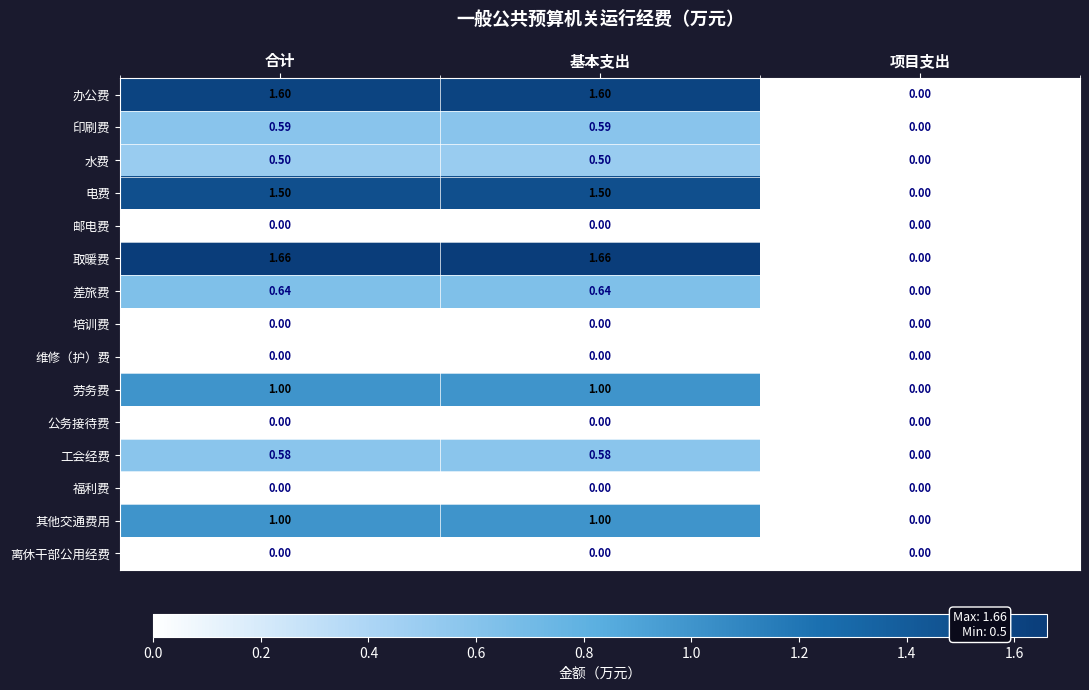

Which series has the largest total across all categories?

取暖费